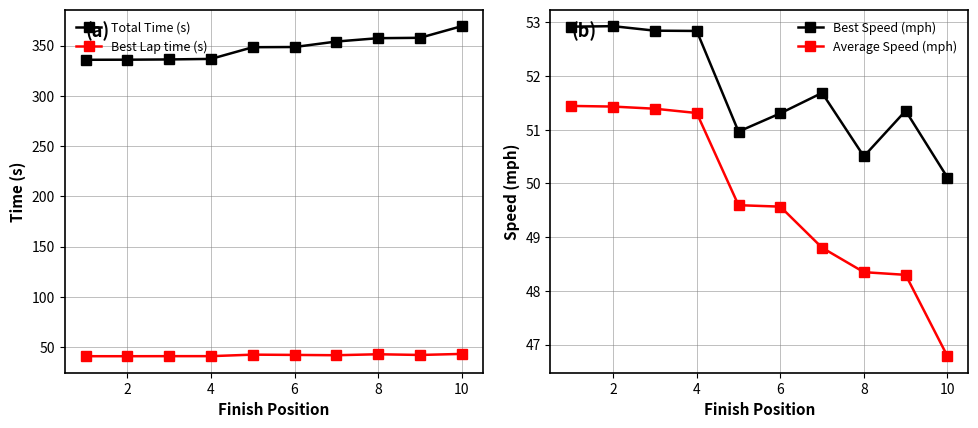

How many lines are shown in the chart?

4